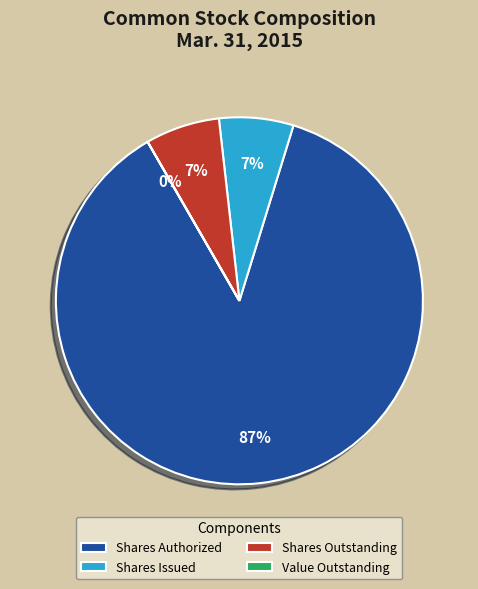

Combined, do Shares Outstanding and Shares Issued account for over 50%?

No